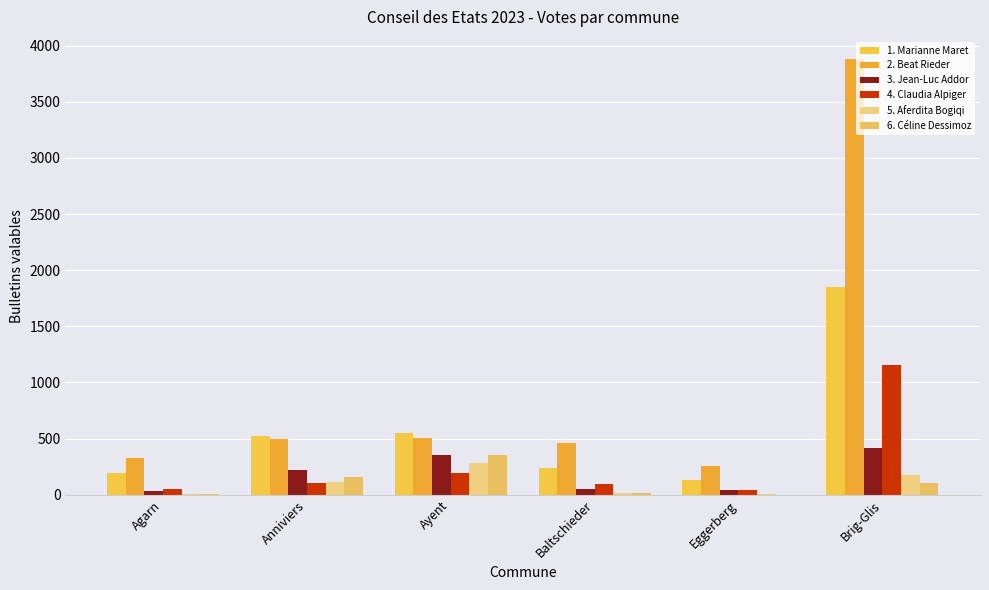

What is the total value across all series at Anniviers?

1608